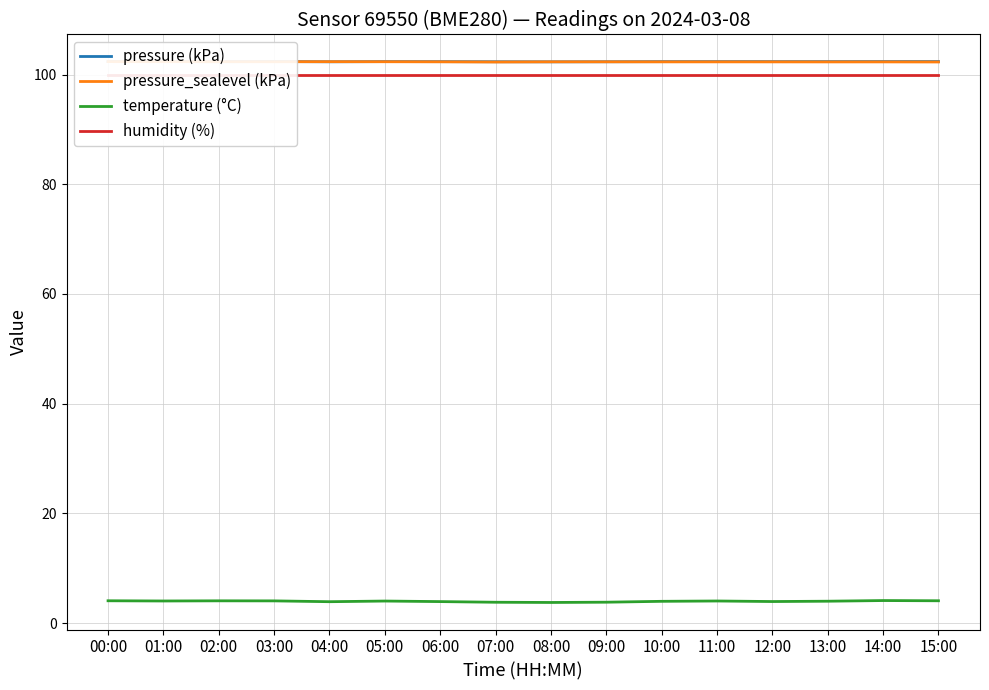

At 00:00, list the series in order from smallest to largest.

temperature (°C), humidity (%), pressure (kPa), pressure_sealevel (kPa)